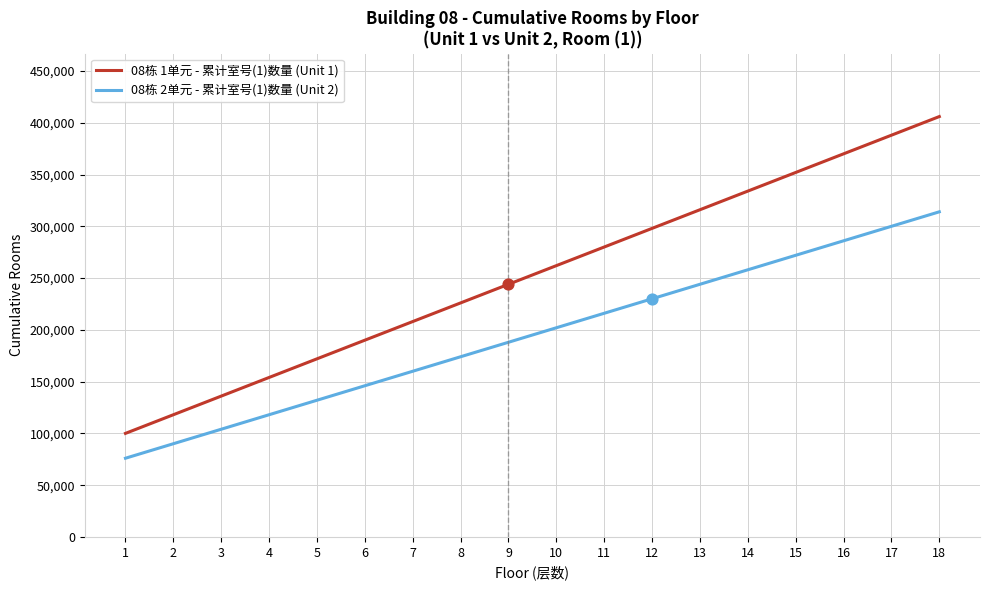

Which series changed the most between 1 and 10?

08栋 1单元 - 累计室号(1)数量 (Unit 1)